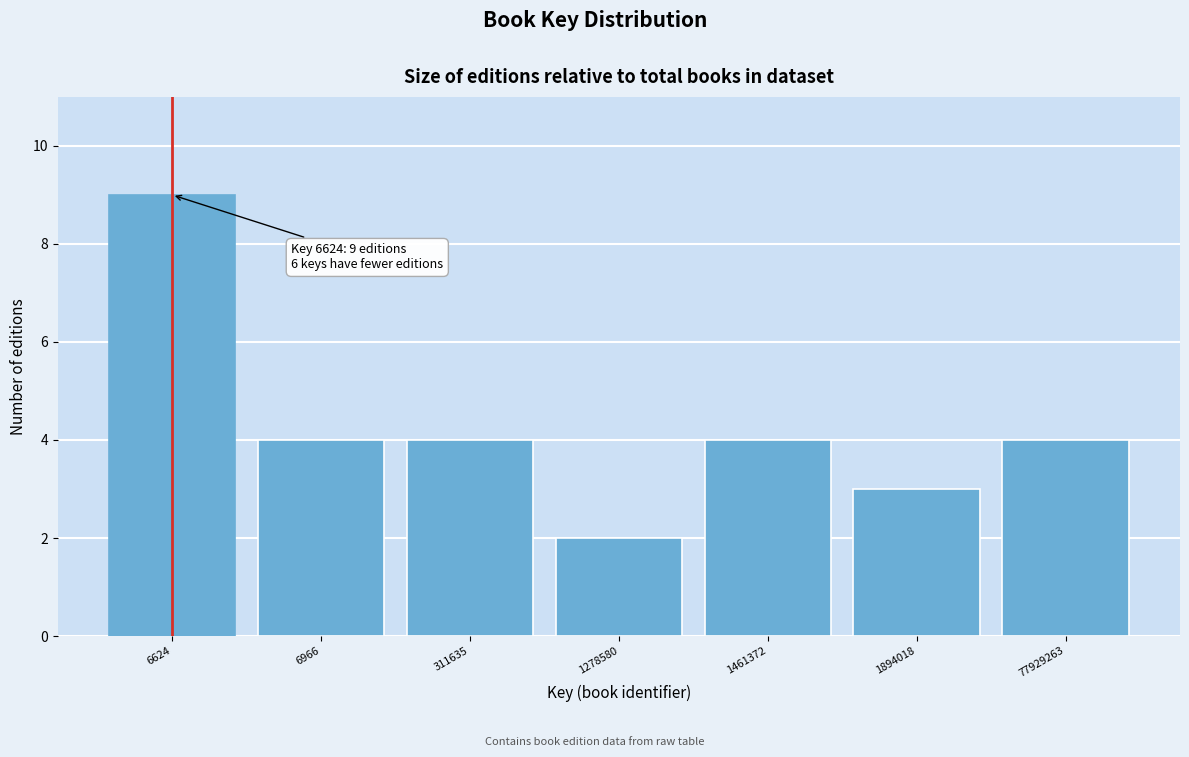

Reading right to left, extract all data points from this chart.

4	3	4	2	4	4	9